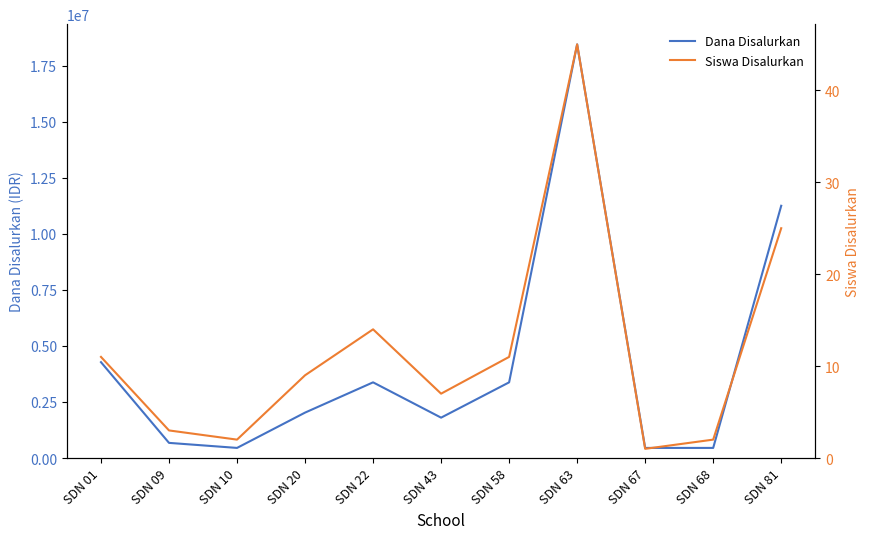

What is the minimum value shown in the chart?

1